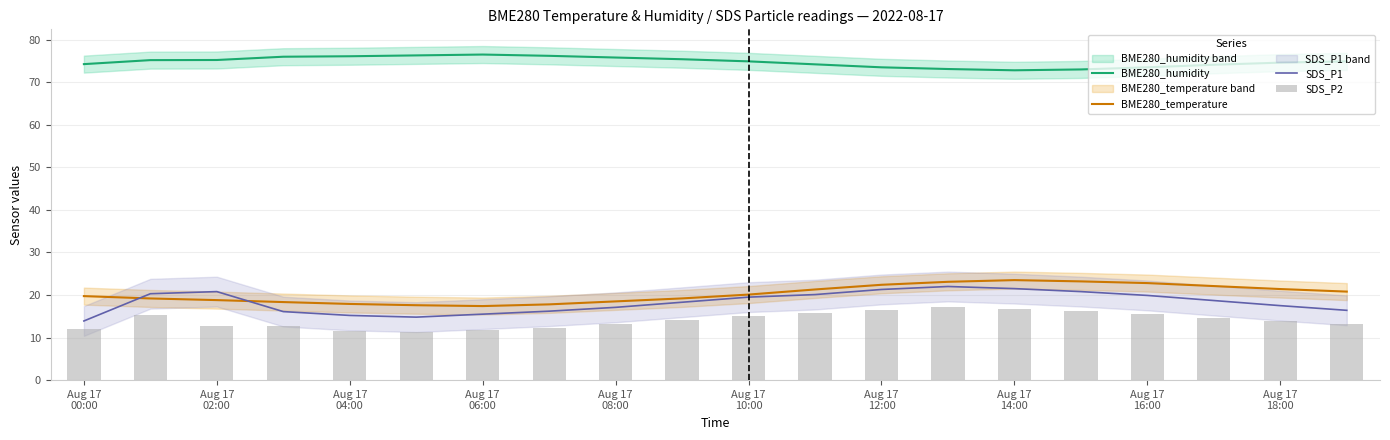

At how many categories does at least one series exceed 63?

20